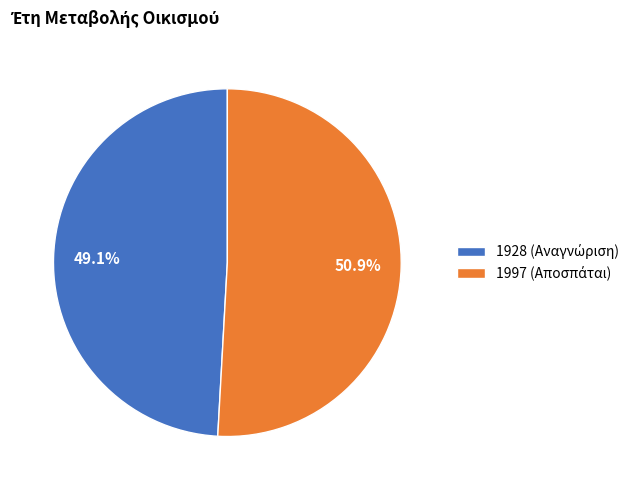

To the nearest percent, what portion does 1928 represent?

49%